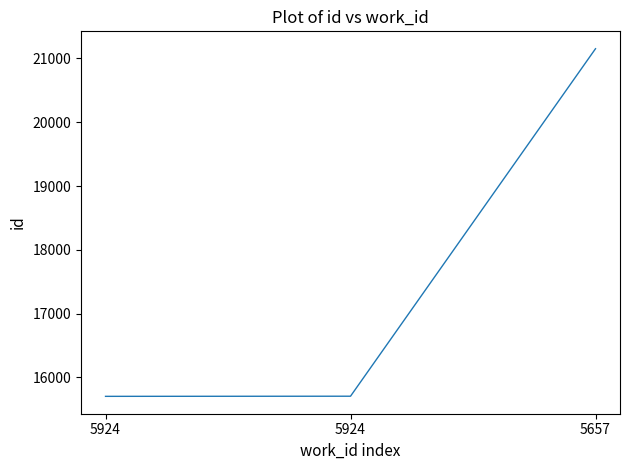

How many values are below 15705?

1